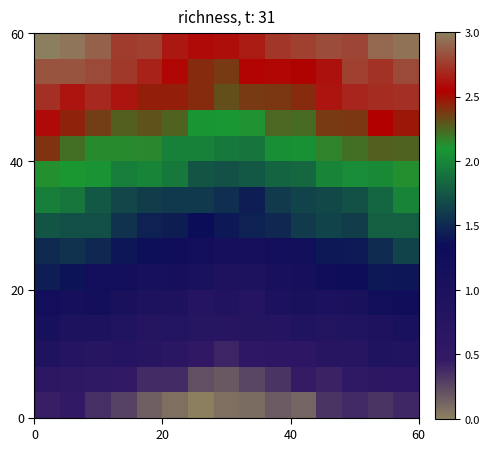

At how many categories does at least one series exceed 1?

15